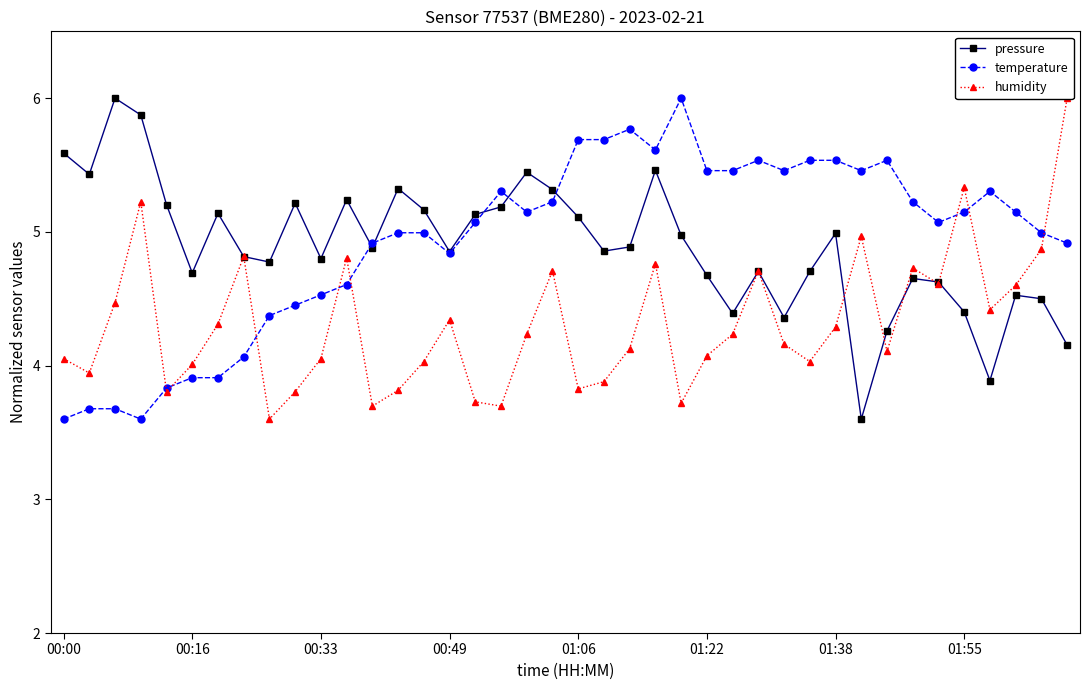

Reading left to right, what are all the values shown in this chart?

pressure: 5.6	5.4	6.0	5.9	5.2	4.7	5.1	4.8	4.8	5.2	4.8	5.2	4.9	5.3	5.2	4.9	5.1	5.2	5.4	5.3	5.1	4.9	4.9	5.5	5.0	4.7	4.4	4.7	4.4	4.7	5.0	3.6	4.3	4.7	4.6	4.4	3.9	4.5	4.5	4.2
temperature: 3.6	3.7	3.7	3.6	3.8	3.9	3.9	4.1	4.4	4.5	4.5	4.6	4.9	5.0	5.0	4.8	5.1	5.3	5.1	5.2	5.7	5.7	5.8	5.6	6.0	5.5	5.5	5.5	5.5	5.5	5.5	5.5	5.5	5.2	5.1	5.1	5.3	5.1	5.0	4.9
humidity: 4.1	3.9	4.5	5.2	3.8	4.0	4.3	4.8	3.6	3.8	4.1	4.8	3.7	3.8	4.0	4.3	3.7	3.7	4.2	4.7	3.8	3.9	4.1	4.8	3.7	4.1	4.2	4.7	4.2	4.0	4.3	5.0	4.1	4.7	4.6	5.3	4.4	4.6	4.9	6.0